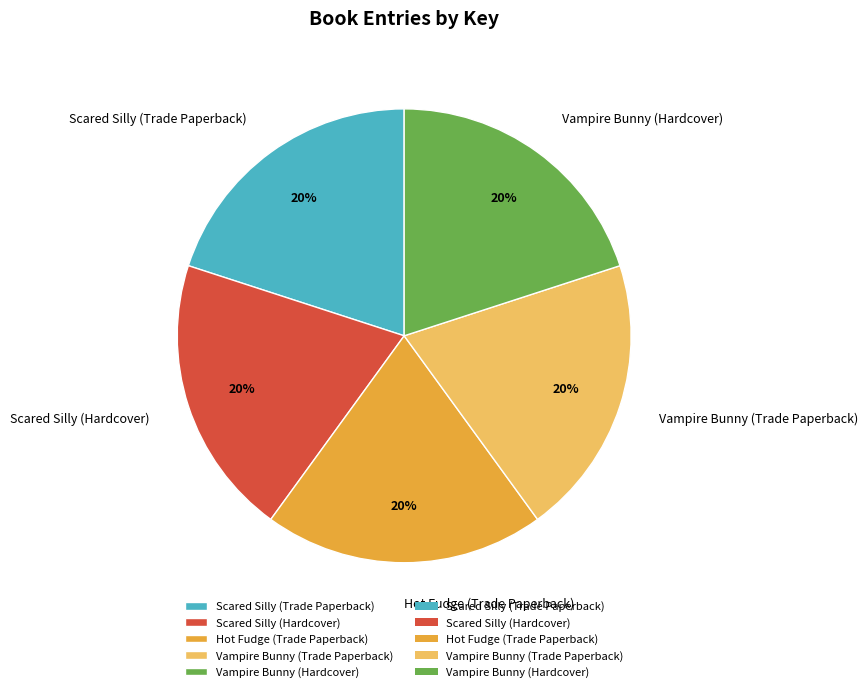

Approximately how many times larger is the value at Scared Silly (Trade Paperback) compared to Scared Silly (Hardcover)?

1.0